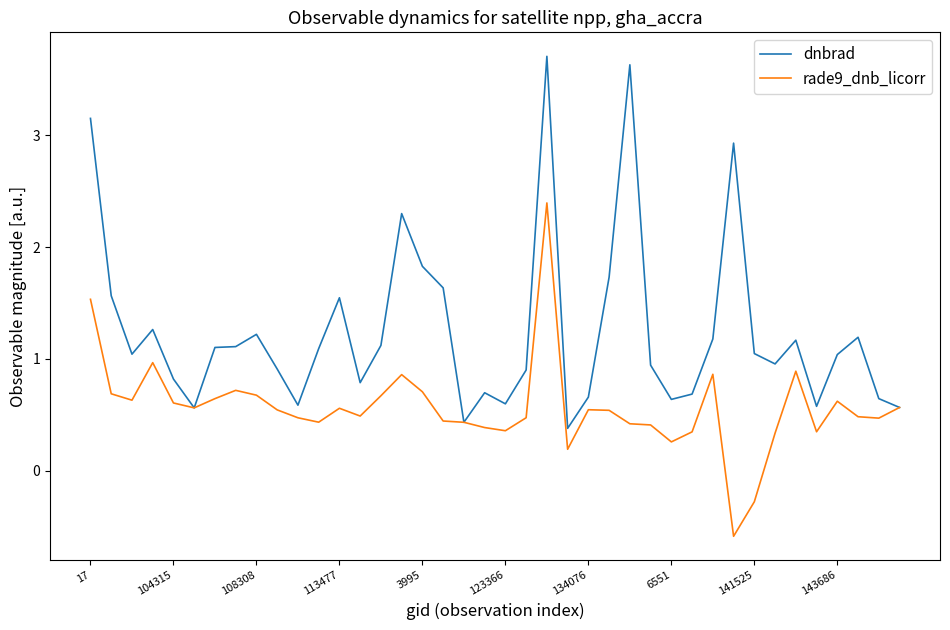

What is the minimum value for dnbrad?

0.4